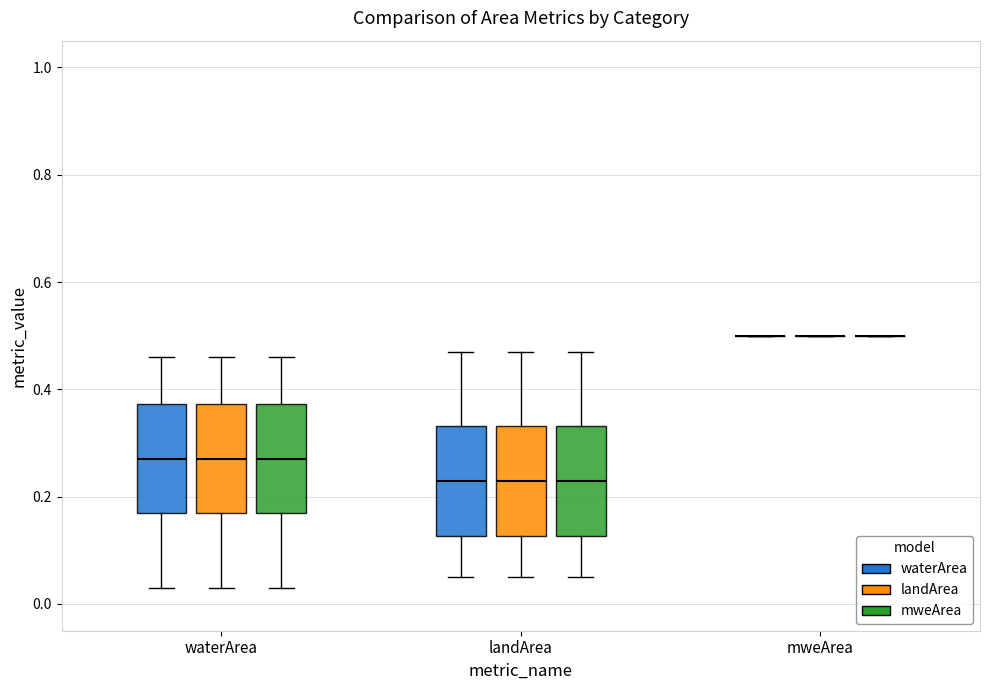

Reading left to right, transcribe this box plot: for each box, give where its median line is, the range the box spans, and where its two whiskers end, as read against the y-axis. The values are not printed on the chart, so give them approximately, as read against the axis.

waterArea (waterArea): median 0.28, box 0.18 to 0.38, whiskers 0.04 to 0.46
waterArea (landArea): median 0.28, box 0.18 to 0.38, whiskers 0.04 to 0.46
waterArea (mweArea): median 0.28, box 0.18 to 0.38, whiskers 0.04 to 0.46
landArea (waterArea): median 0.24, box 0.12 to 0.34, whiskers 0.06 to 0.48
landArea (landArea): median 0.24, box 0.12 to 0.34, whiskers 0.06 to 0.48
landArea (mweArea): median 0.24, box 0.12 to 0.34, whiskers 0.06 to 0.48
mweArea (waterArea): box collapsed to a line at 0.50, whiskers 0.50 to 0.50
mweArea (landArea): box collapsed to a line at 0.50, whiskers 0.50 to 0.50
mweArea (mweArea): box collapsed to a line at 0.50, whiskers 0.50 to 0.50